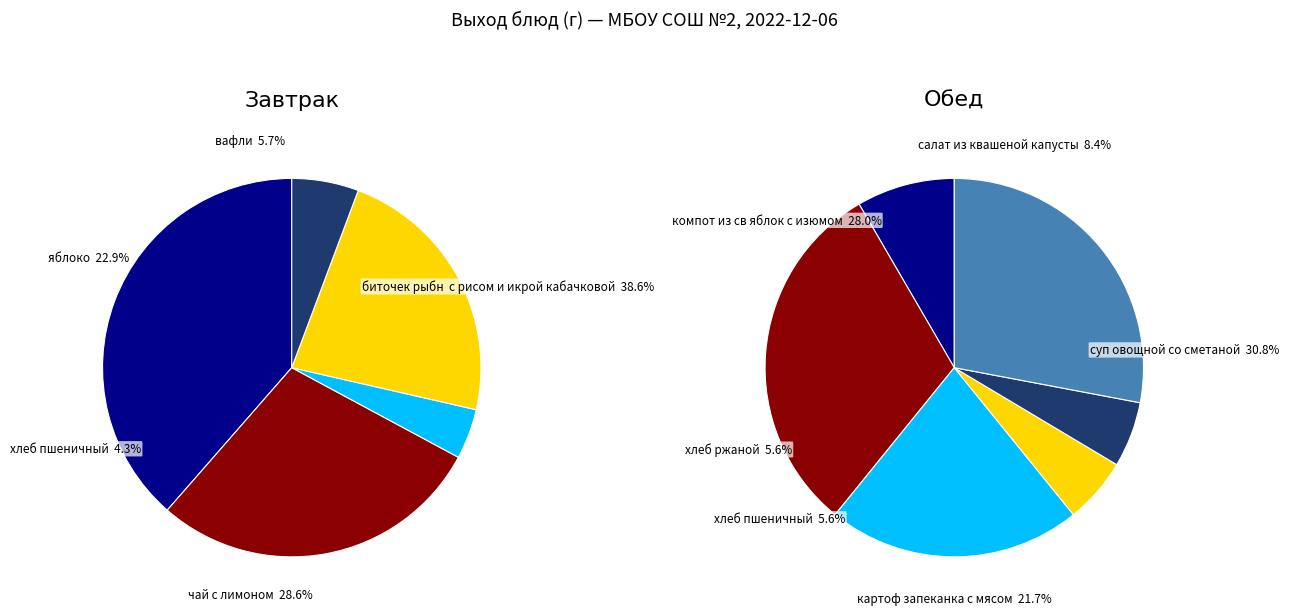

Is there any slice that represents more than half of the pie?

No